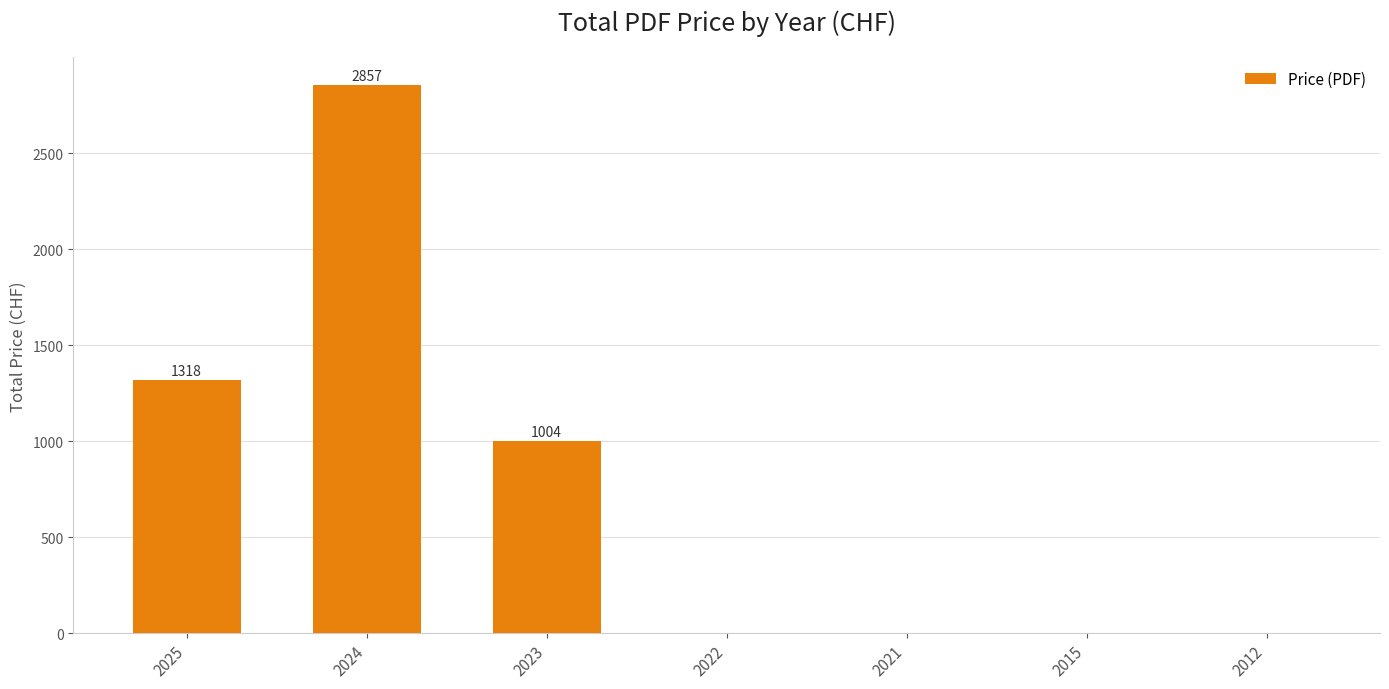

Where is the data nearest to the value 1428?

2025